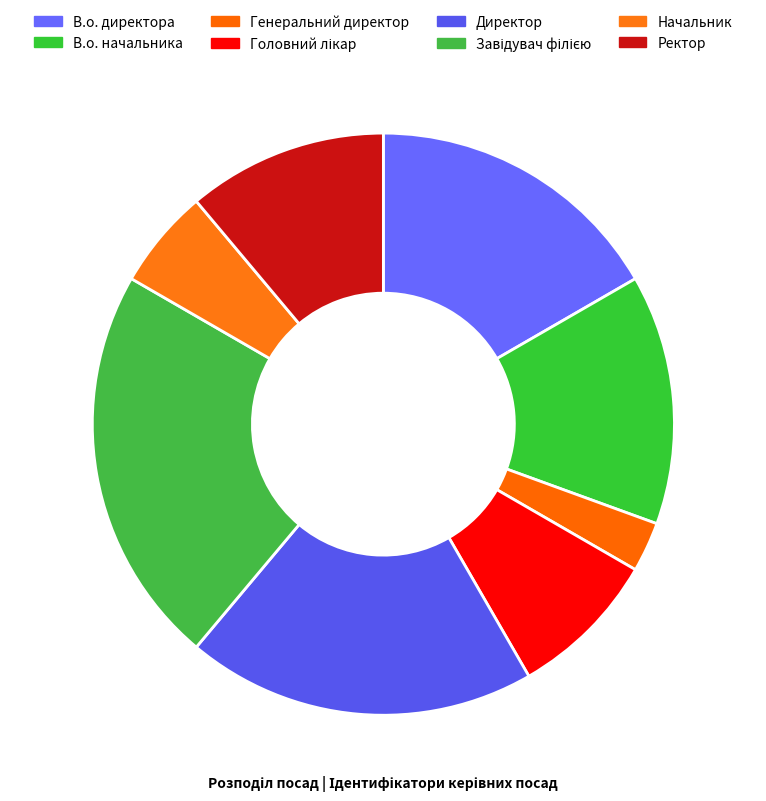

How many segments does this pie chart have?

8